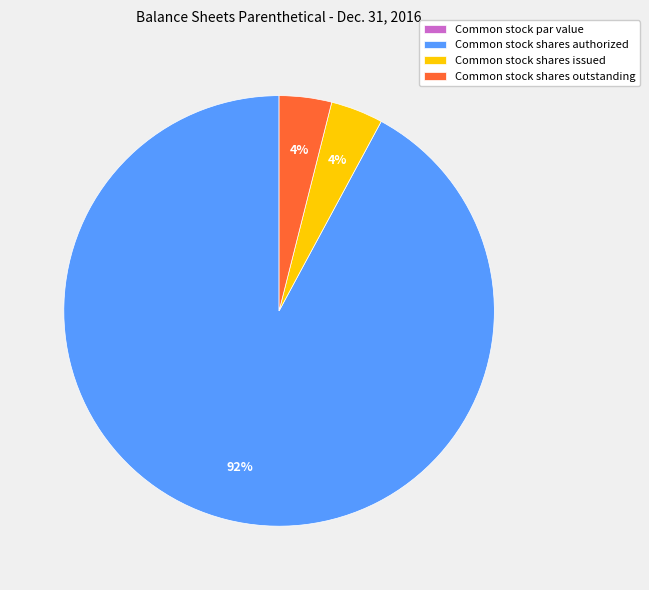

Is it true that Common stock shares authorized is 92% of the pie?

True